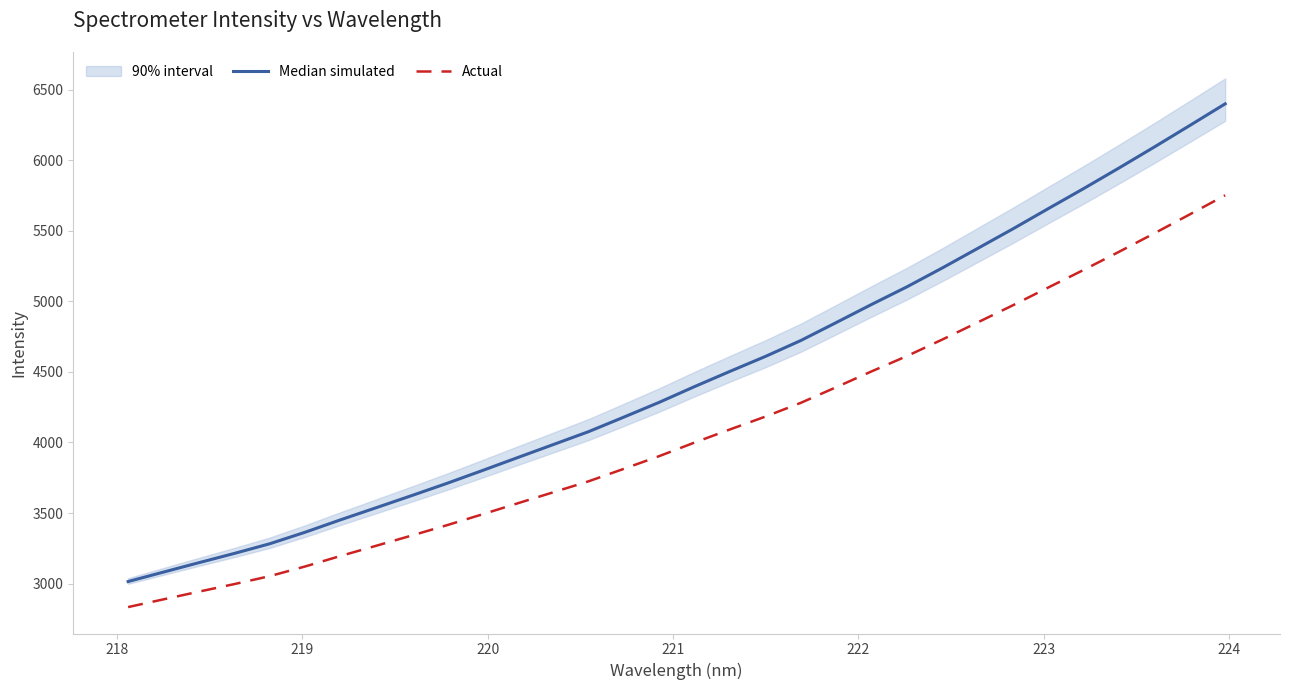

True or false: Median simulated and Actual intersect in this chart.

False